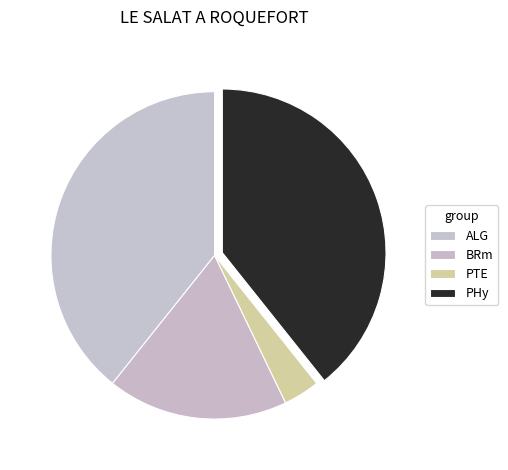

To the nearest percent, what is the difference between the largest and smallest slice percentages?

36%